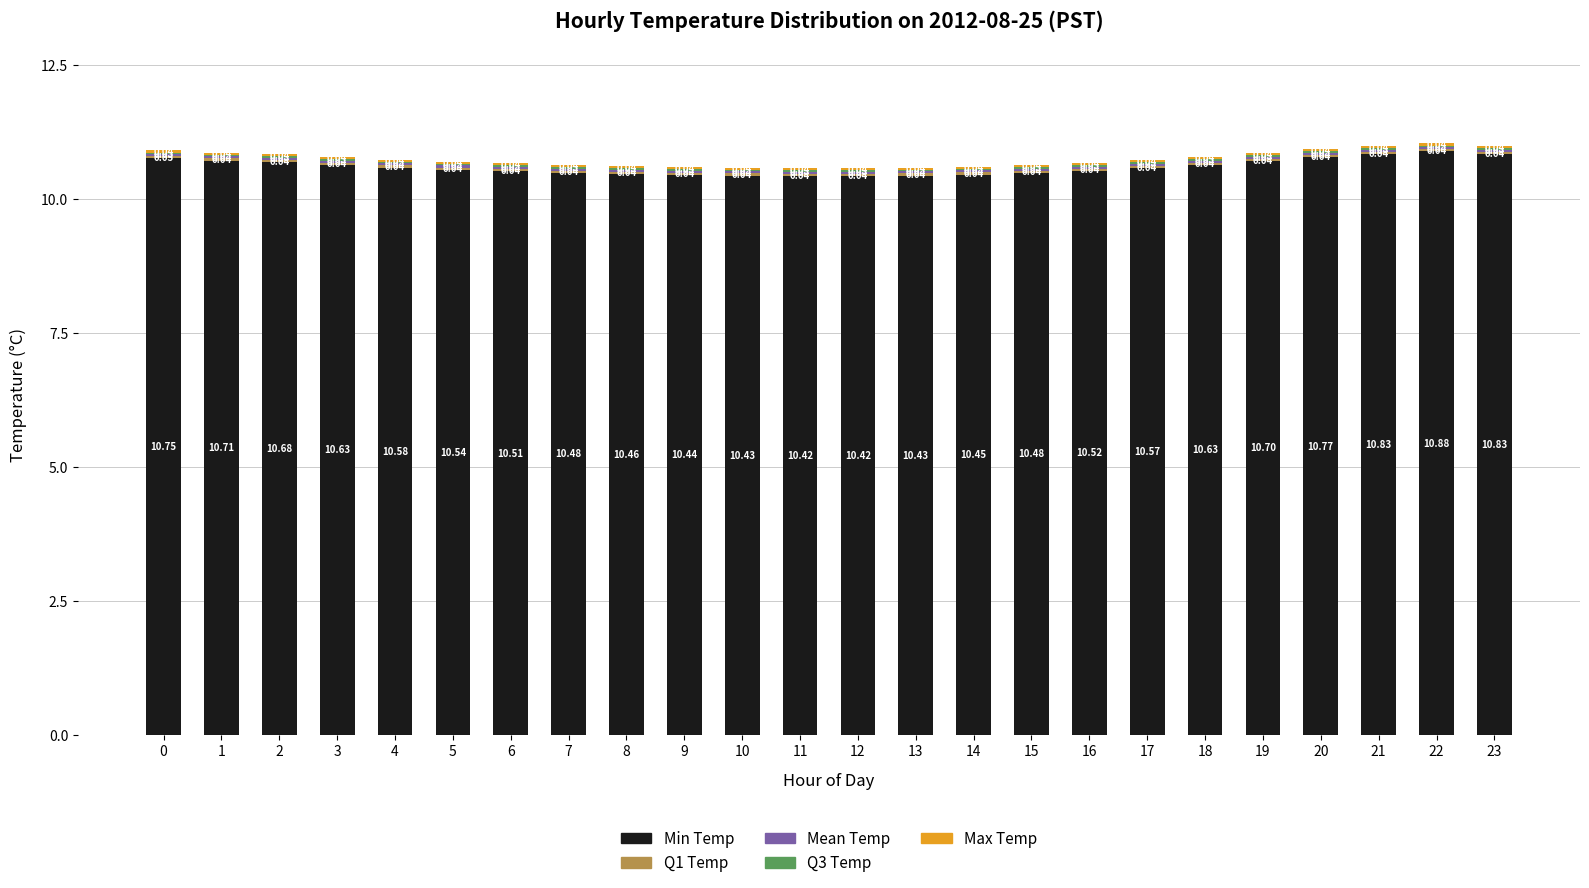

What is the total value across all series at 8?

10.6